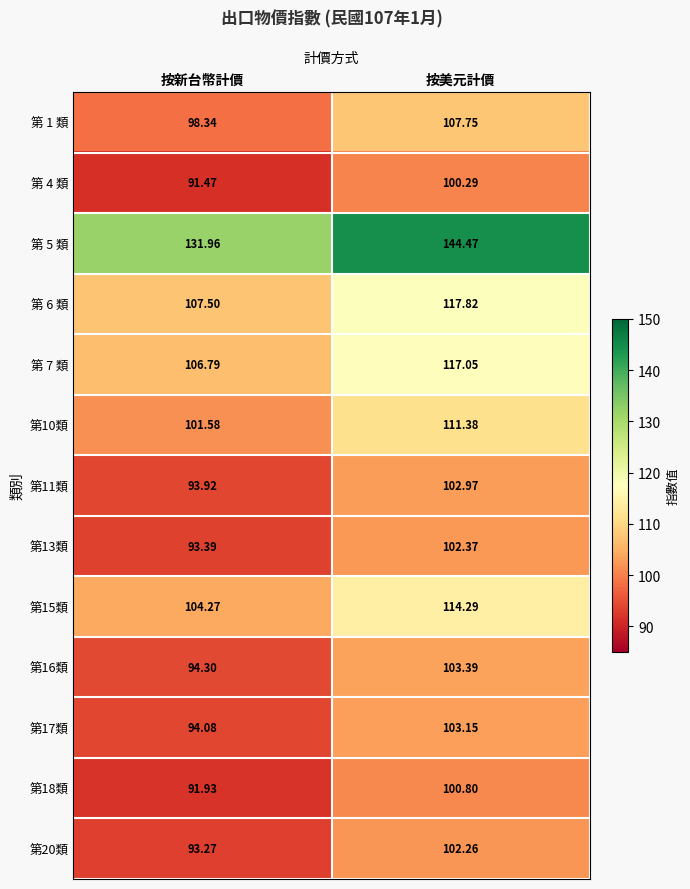

At which category is the sum across all series the highest?

按美元計價